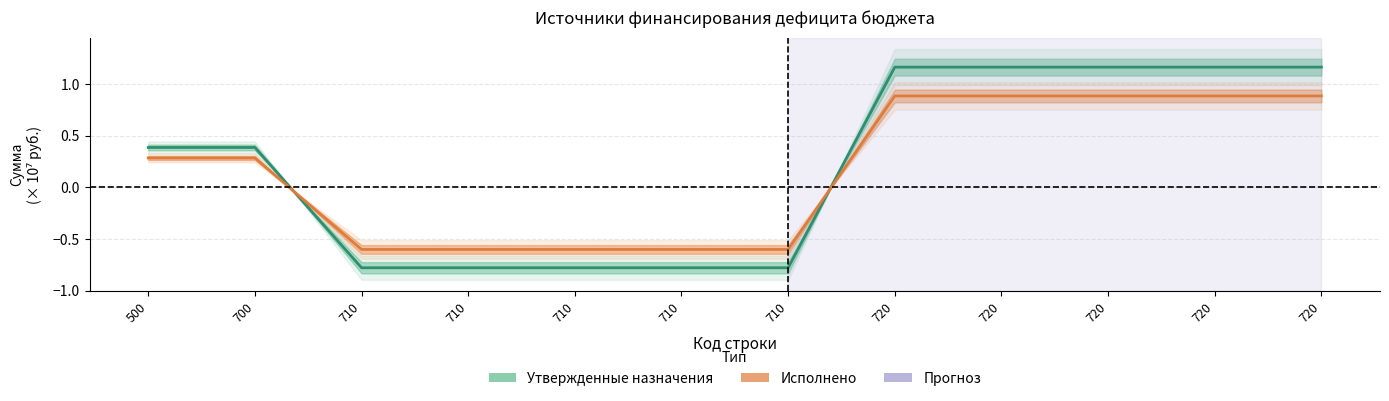

Reading left to right, what are all the values shown in this chart?

Утвержденные назначения: 500=0.4	700=0.4	710=-0.8	710=-0.8	710=-0.8	710=-0.8	710=-0.8	720=1.2	720=1.2	720=1.2	720=1.2	720=1.2
Исполнено: 500=0.3	700=0.3	710=-0.6	710=-0.6	710=-0.6	710=-0.6	710=-0.6	720=0.9	720=0.9	720=0.9	720=0.9	720=0.9